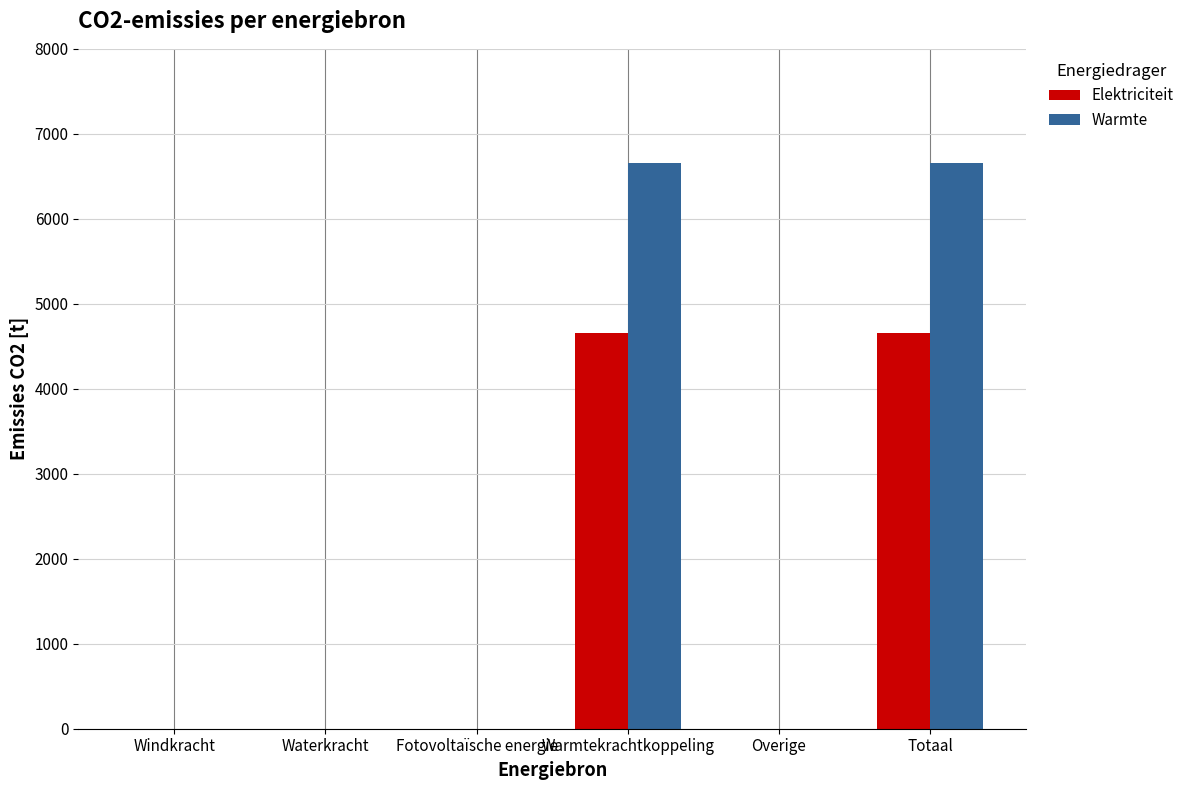

Reading right to left, list all the values displayed in this chart.

Elektriciteit: 4658.0	0.0	4658.0	0.0	0.0	0.0
Warmte: 6654.3	0.0	6654.3	0.0	0.0	0.0